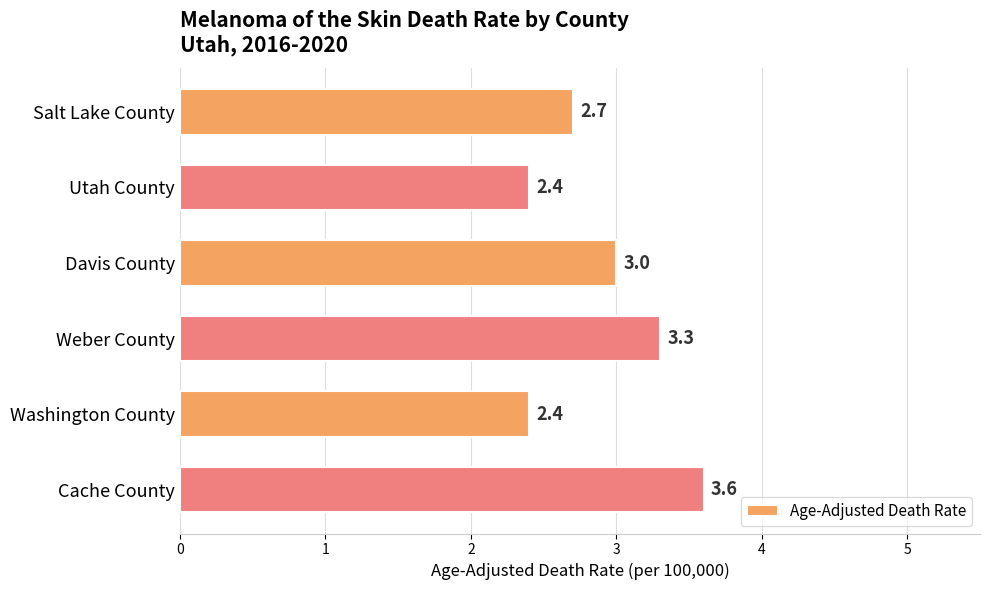

Reading top to bottom, extract all data points from this chart.

2.7	2.4	3.0	3.3	2.4	3.6